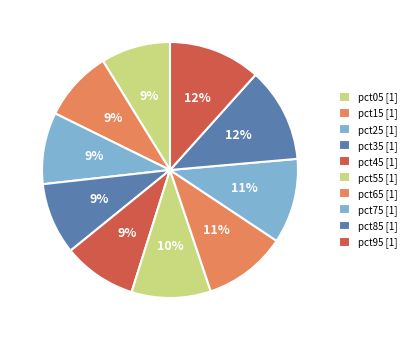

Which category has the biggest portion of the pie?

pct85